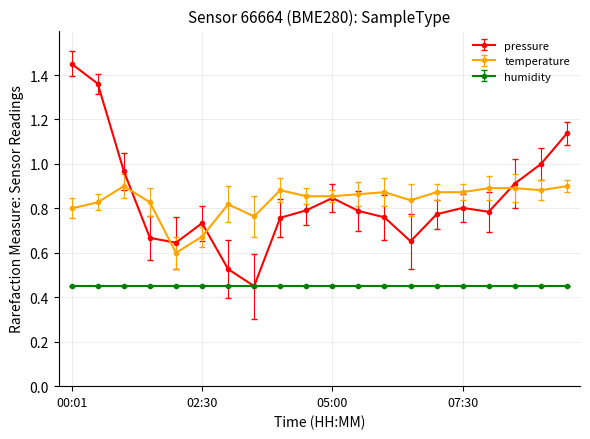

At how many categories does at least one series exceed 0?

20